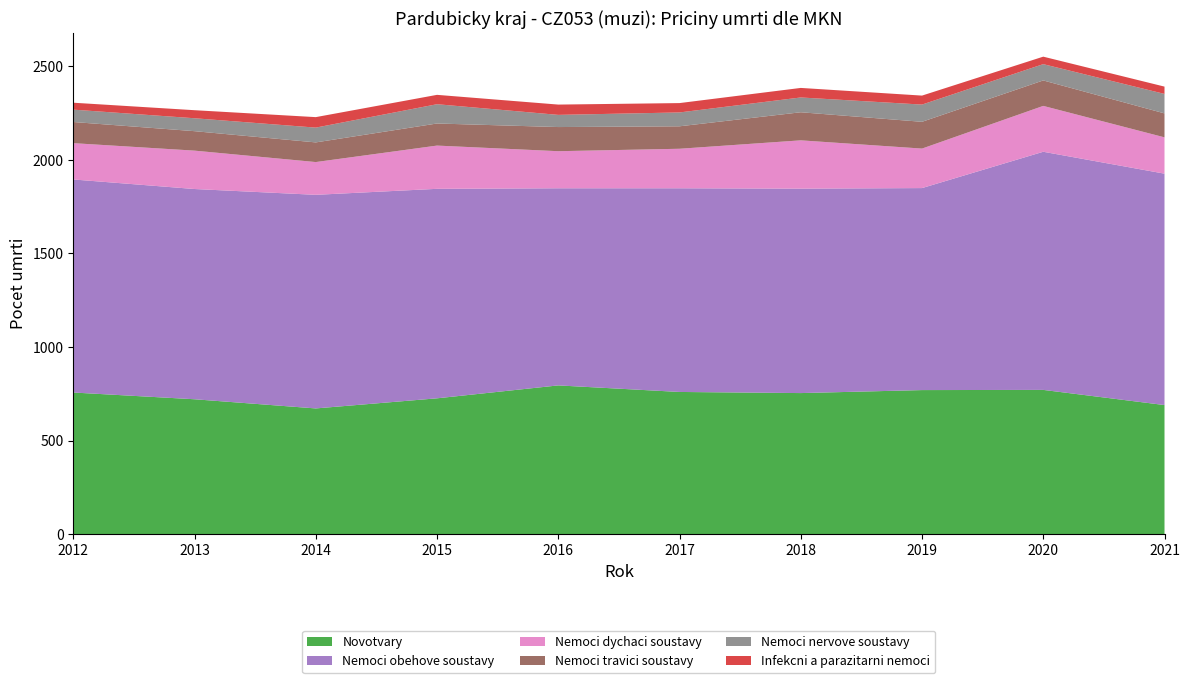

Reading left to right, transcribe all the data shown in this chart.

Novotvary: 2012=757	2013=721	2014=672	2015=726	2016=795	2017=760	2018=754	2019=770	2020=771	2021=690
Nemoci obehove soustavy: 2012=1138	2013=1123	2014=1141	2015=1119	2016=1053	2017=1088	2018=1092	2019=1079	2020=1272	2021=1236
Nemoci dychaci soustavy: 2012=194	2013=205	2014=175	2015=231	2016=198	2017=211	2018=258	2019=211	2020=245	2021=194
Nemoci travici soustavy: 2012=113	2013=104	2014=105	2015=118	2016=129	2017=120	2018=150	2019=143	2020=136	2021=128
Nemoci nervove soustavy: 2012=66	2013=69	2014=79	2015=103	2016=65	2017=74	2018=79	2019=92	2020=87	2021=104
Infekcni a parazitarni nemoci: 2012=37	2013=43	2014=56	2015=50	2016=55	2017=50	2018=51	2019=48	2020=40	2021=39